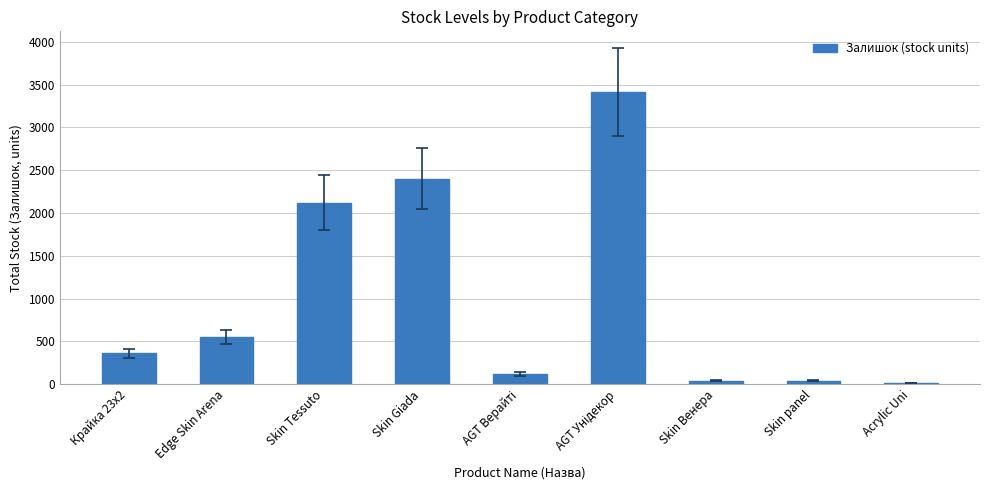

How many distinct data groups are displayed?

1